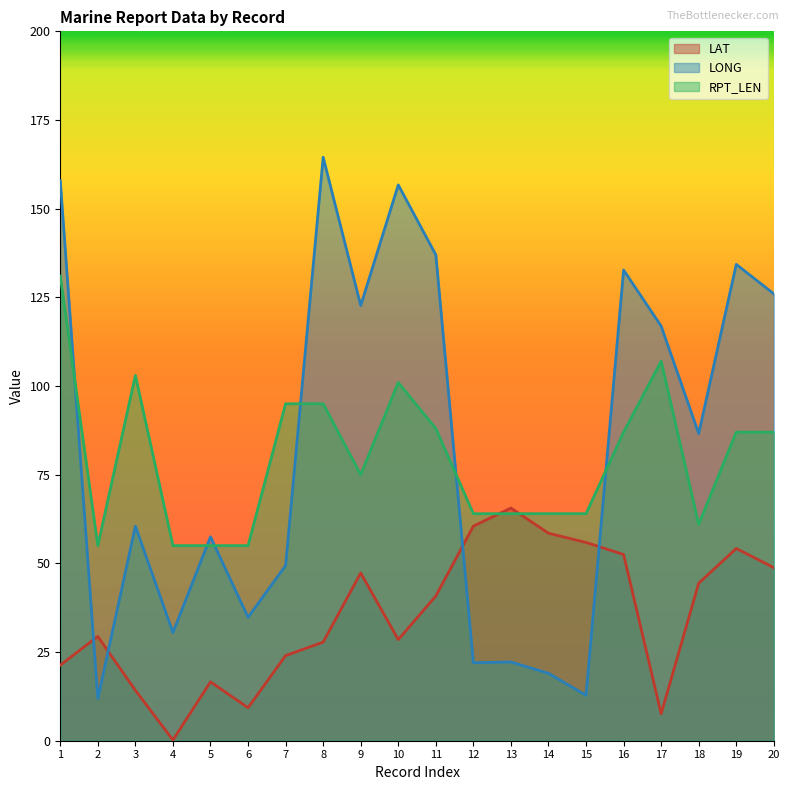

At which category is the sum across all series the highest?

1